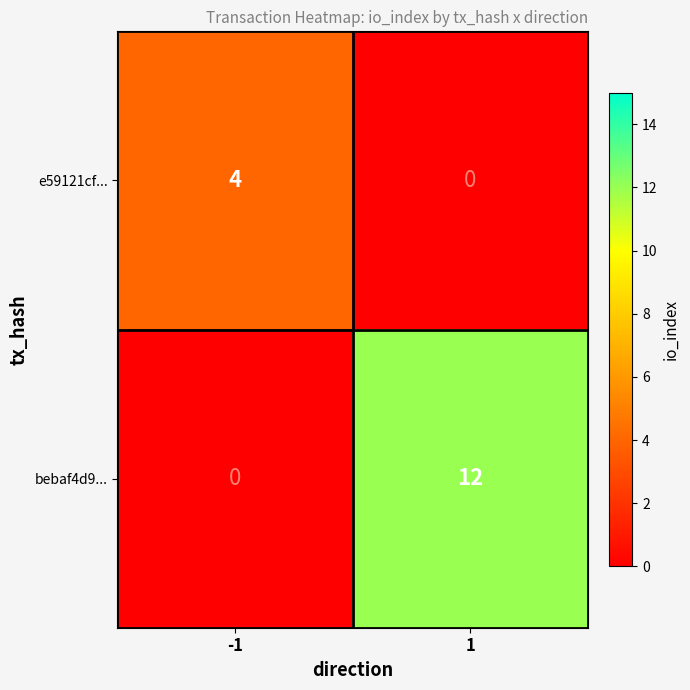

Rank the series by their maximum value, from lowest to highest.

e59121cf..., bebaf4d9...